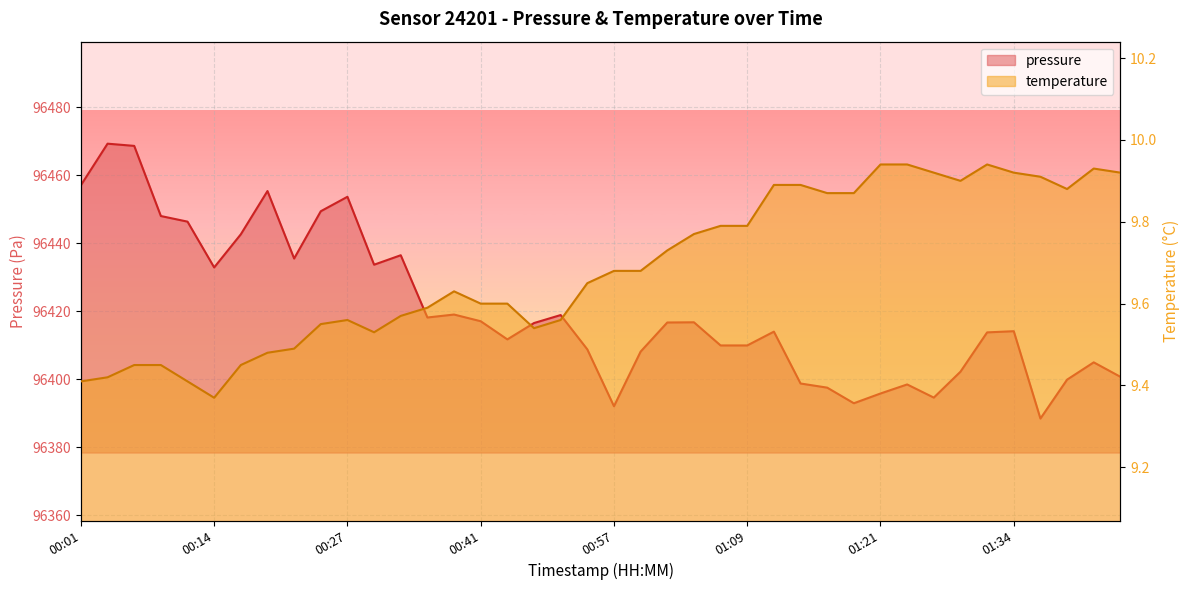

In temperature, how many points are lower than both neighbors (excluding endpoints)?

5